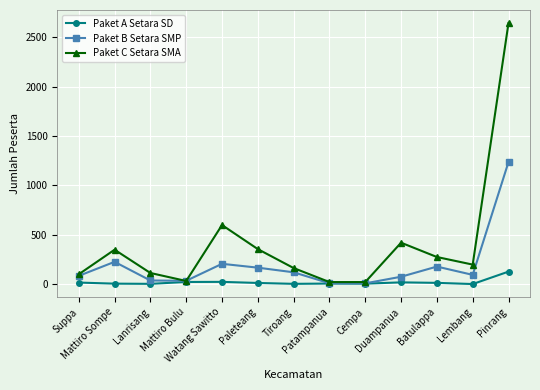

Rank the series by their maximum value, from lowest to highest.

Paket A Setara SD, Paket B Setara SMP, Paket C Setara SMA